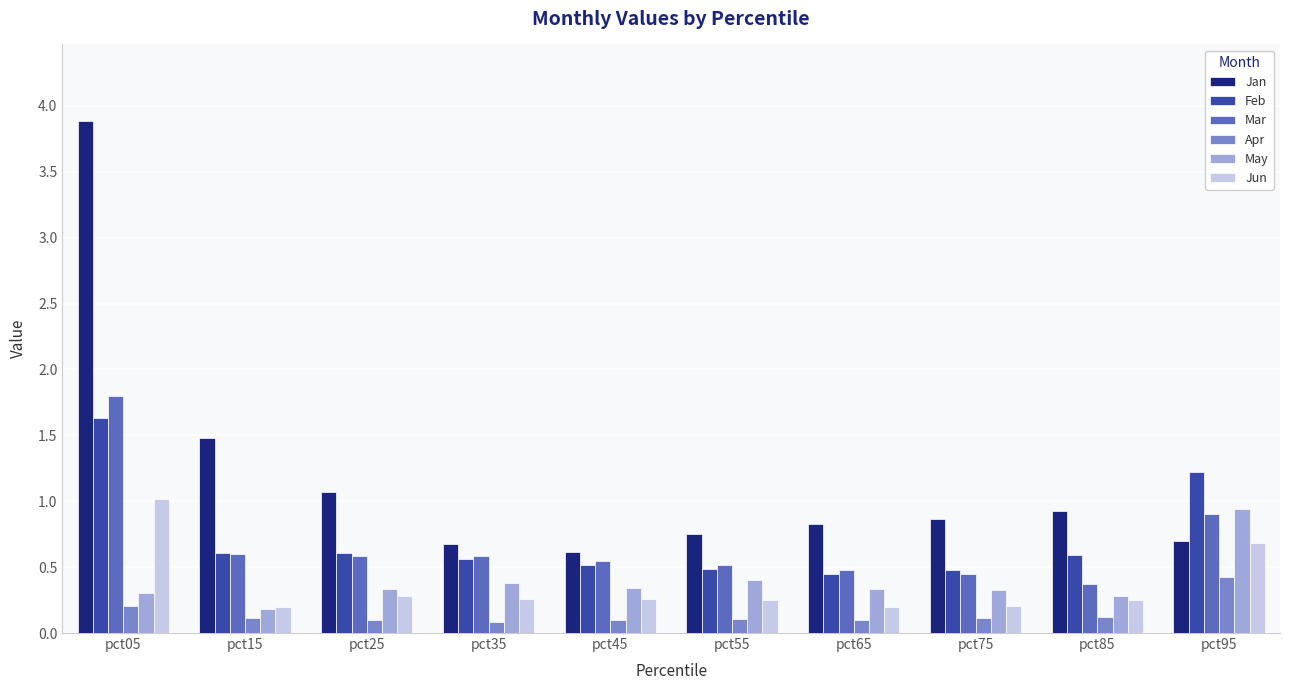

At which label does Mar reach its peak?

pct05